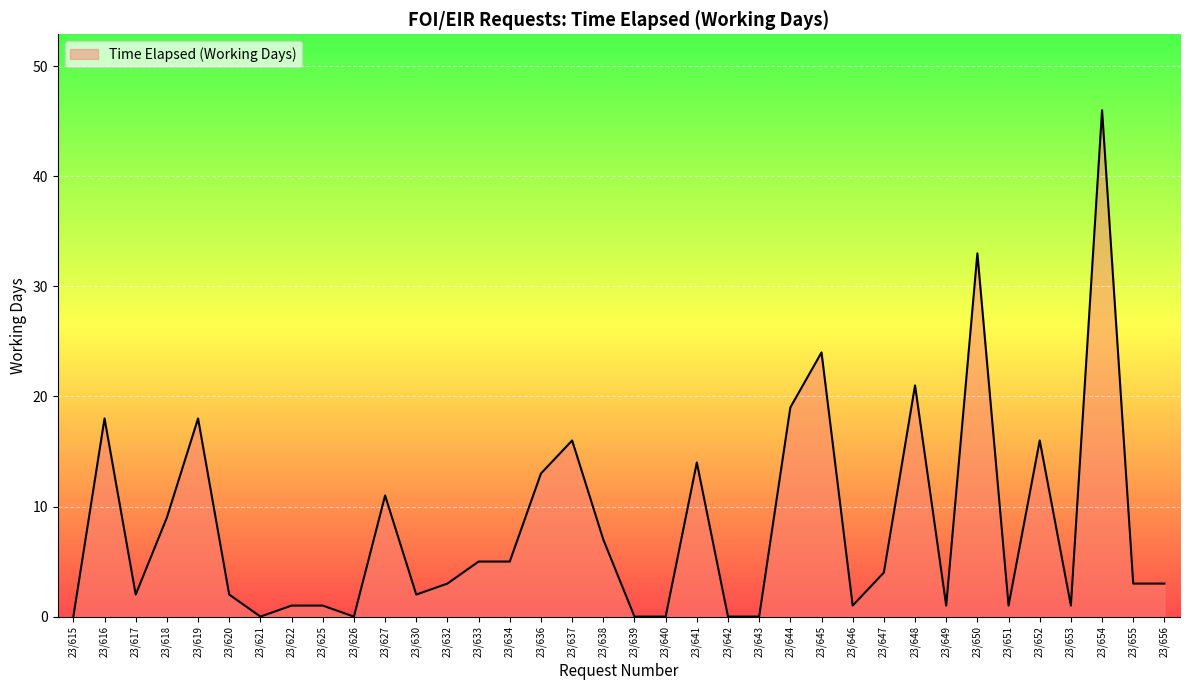

What is the difference between the second highest and second lowest values?

33